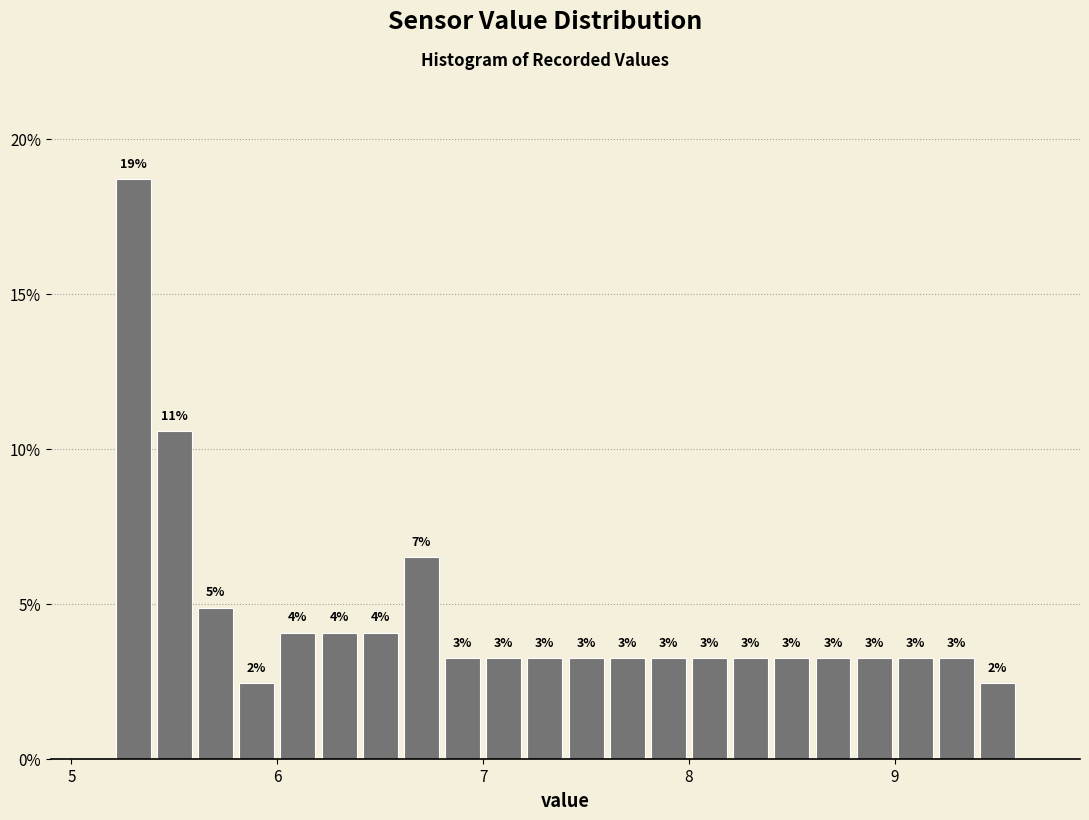

Around what value on the x-axis is the tallest bar? Give the approximate position of its centre, as read against the axis.

5.3